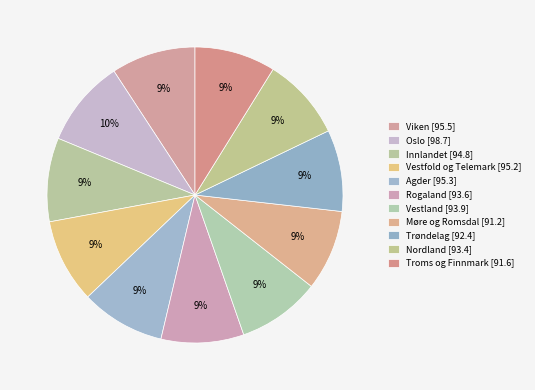

Rank the categories by value from lowest to highest.

Møre og Romsdal, Troms og Finnmark, Trøndelag, Nordland, Rogaland, Vestland, Innlandet, Vestfold og Telemark, Agder, Viken, Oslo